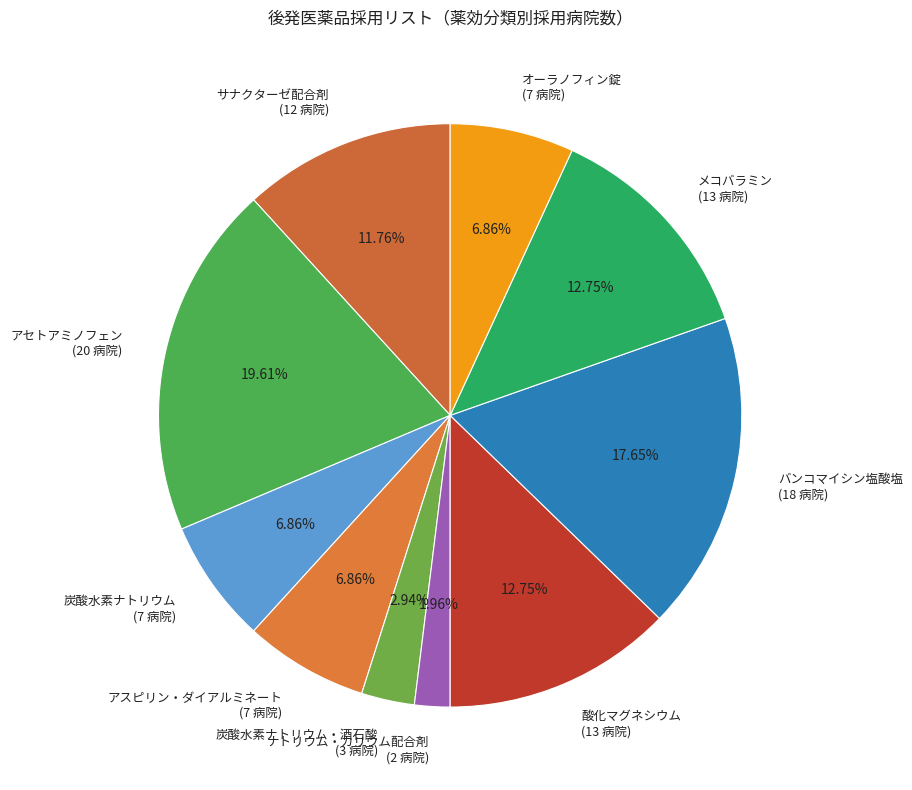

What is the ratio of the value at オーラノフィン錠 (7 病院) to the value at 炭酸水素ナトリウム (7 病院)?

1.0